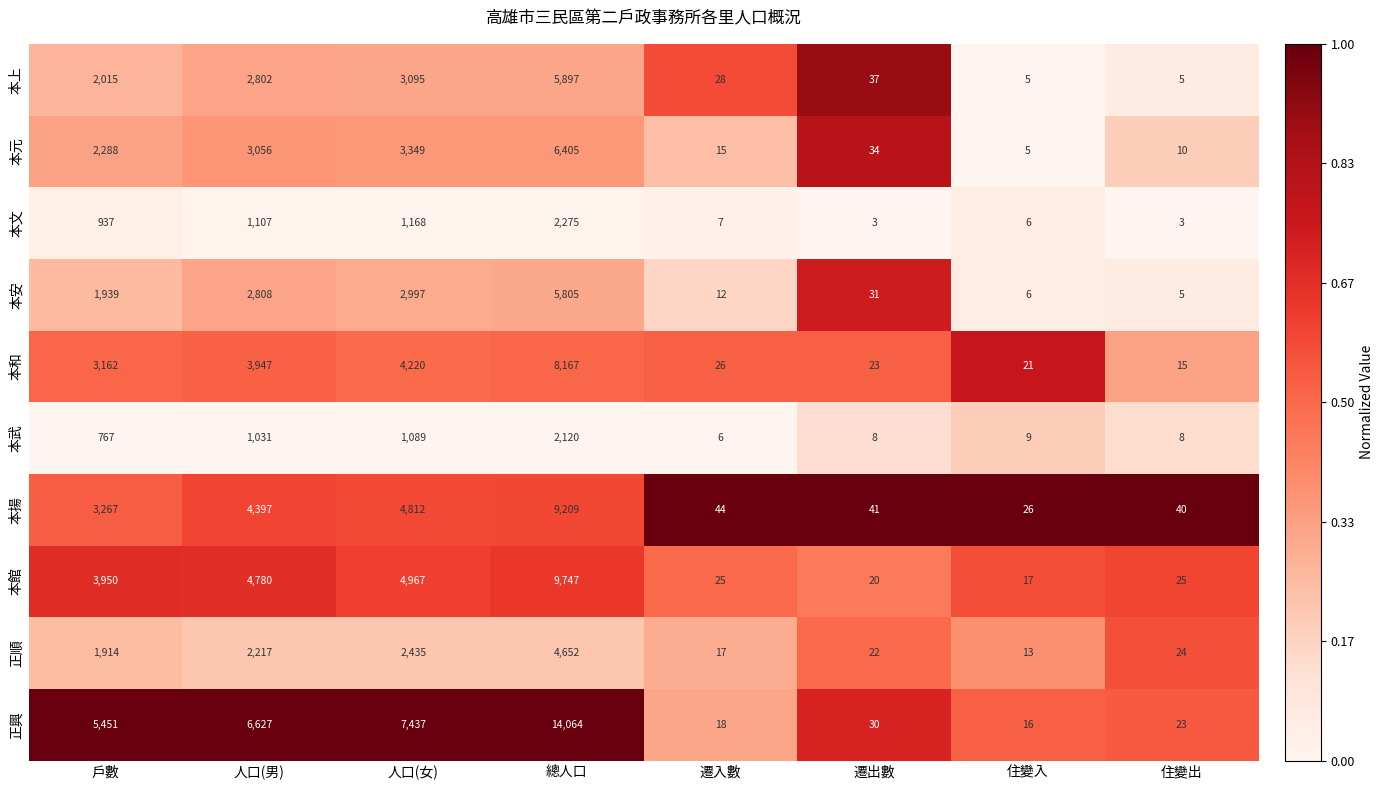

At which category is the sum across all series the highest?

總人口